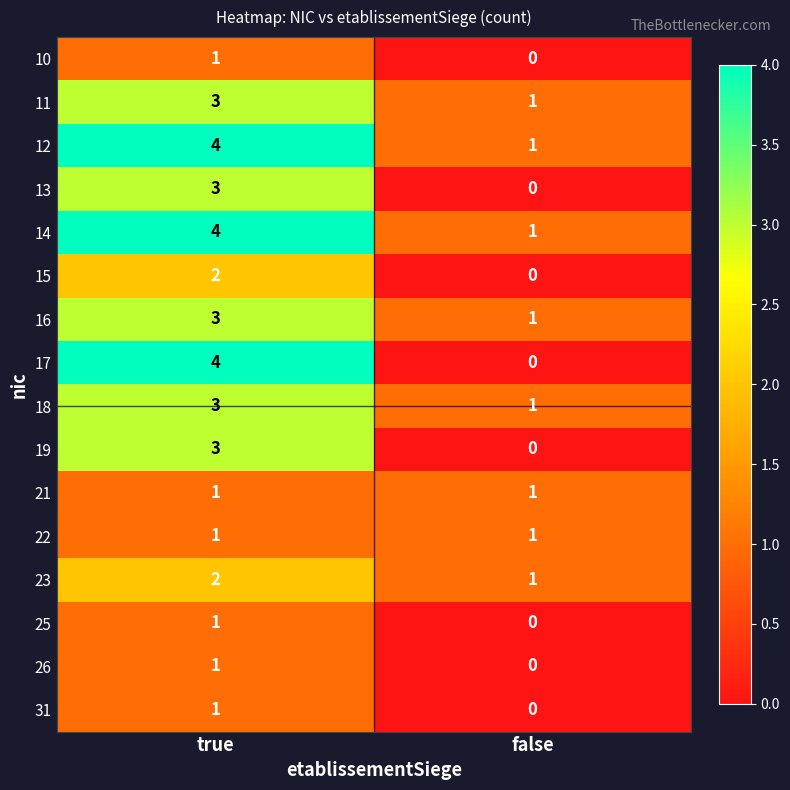

What is the difference between the 14 values at true and false?

3